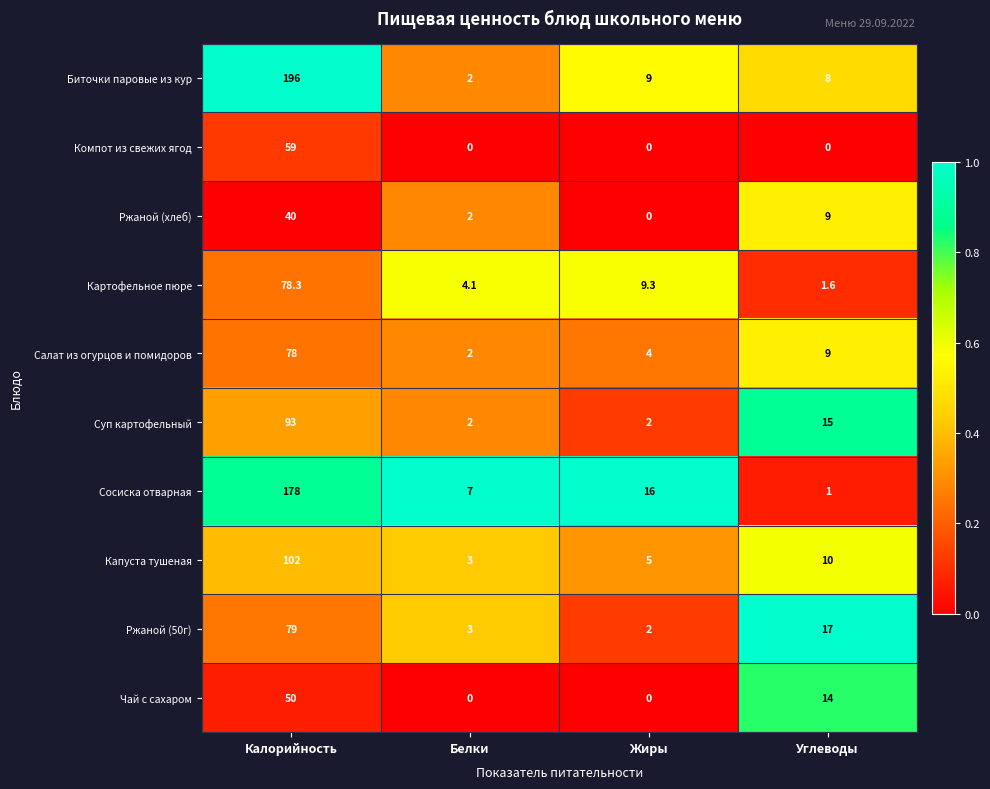

Which series changed the most between Калорийность and Белки?

Биточки паровые из кур